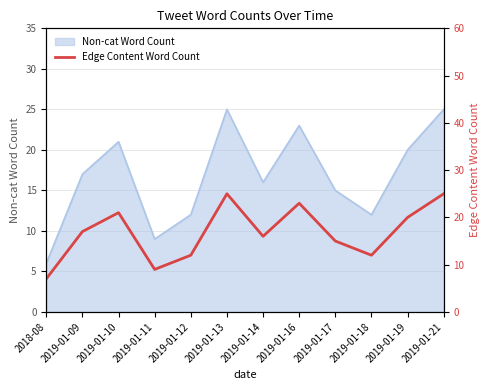

The value at 2019-01-11 is 3. True or false?

False